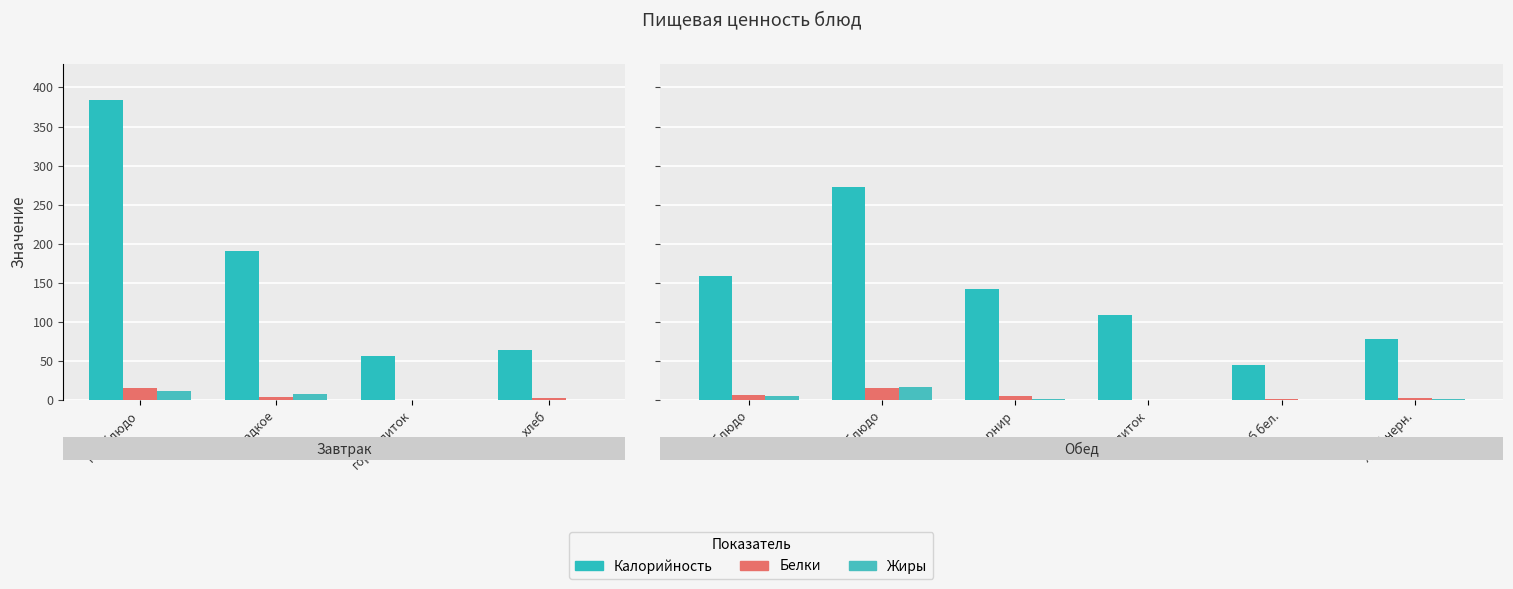

Which series has the largest range (max minus min)?

Калорийность